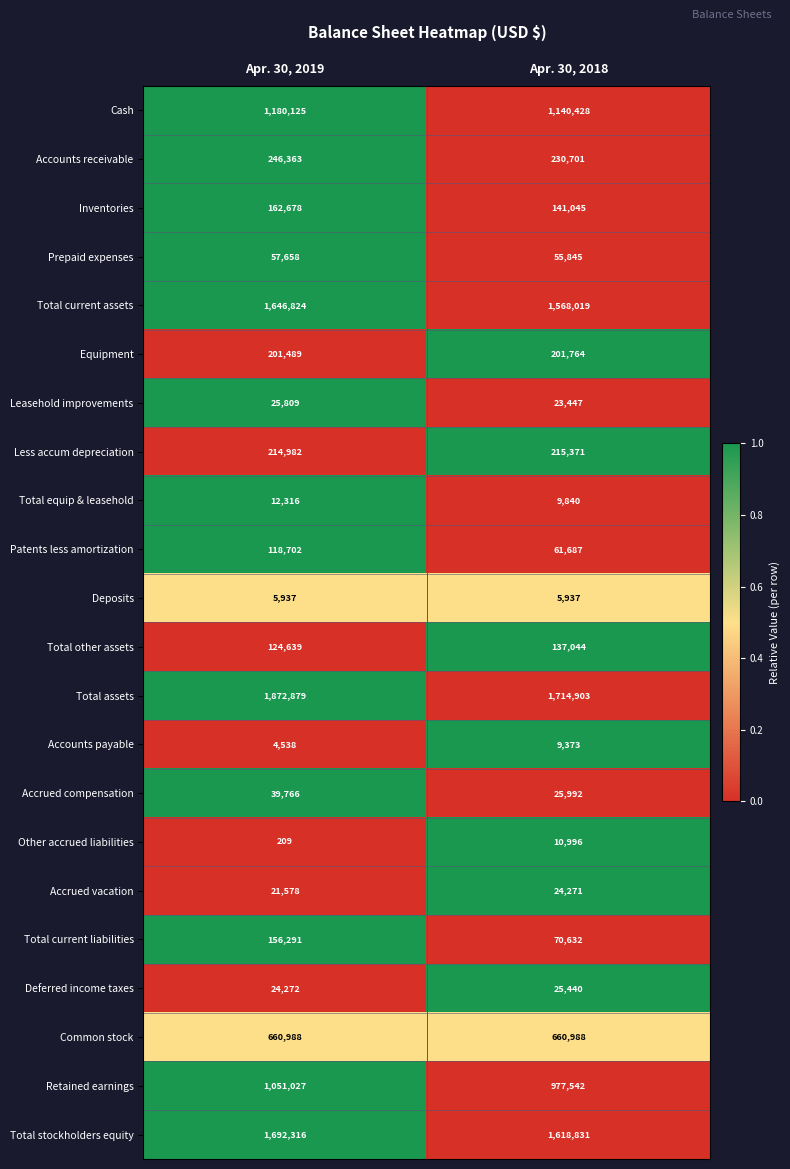

Which label corresponds to the largest value in the chart?

Apr. 30, 2019